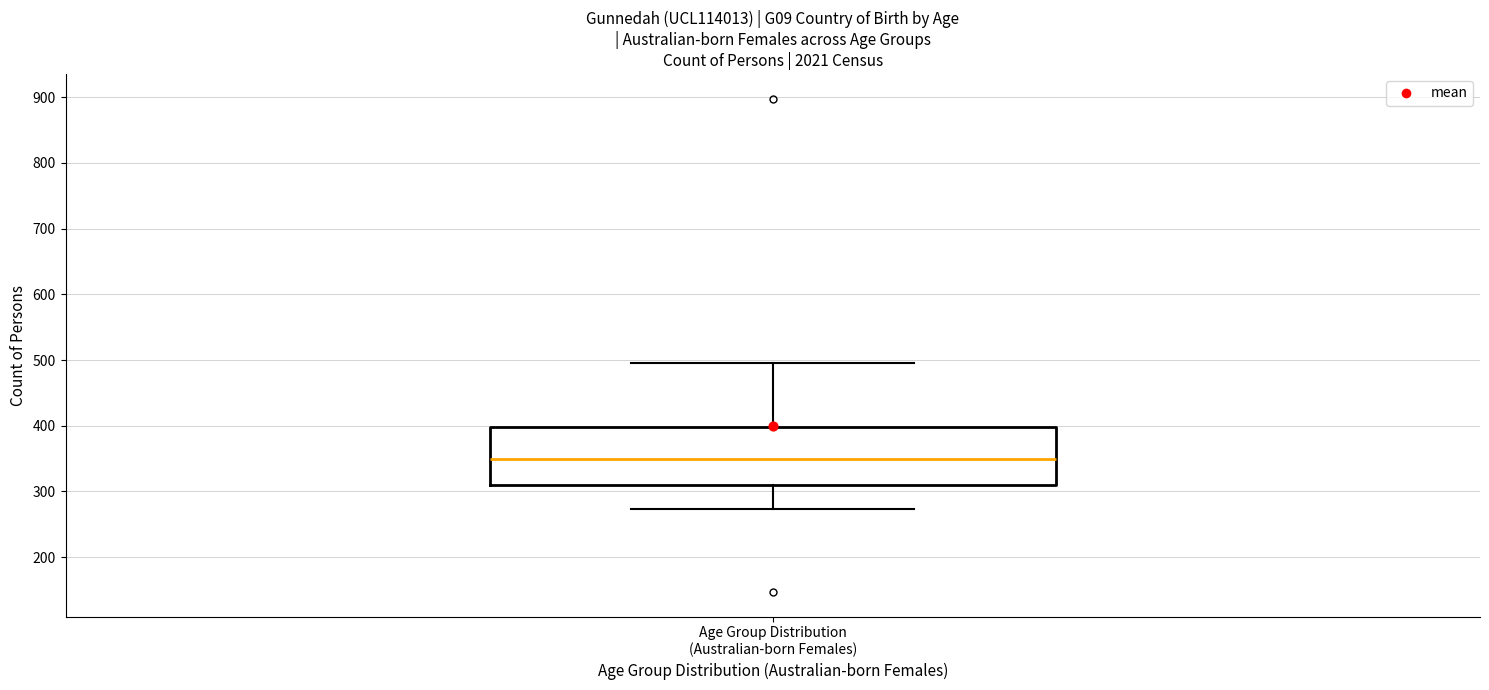

Transcribe this box plot: give where the median line is, the range the box spans, and where the two whiskers end, as read against the y-axis. The values are not printed on the chart, so give them approximately, as read against the axis.

median 350, box 310 to 400, whiskers 270 to 500